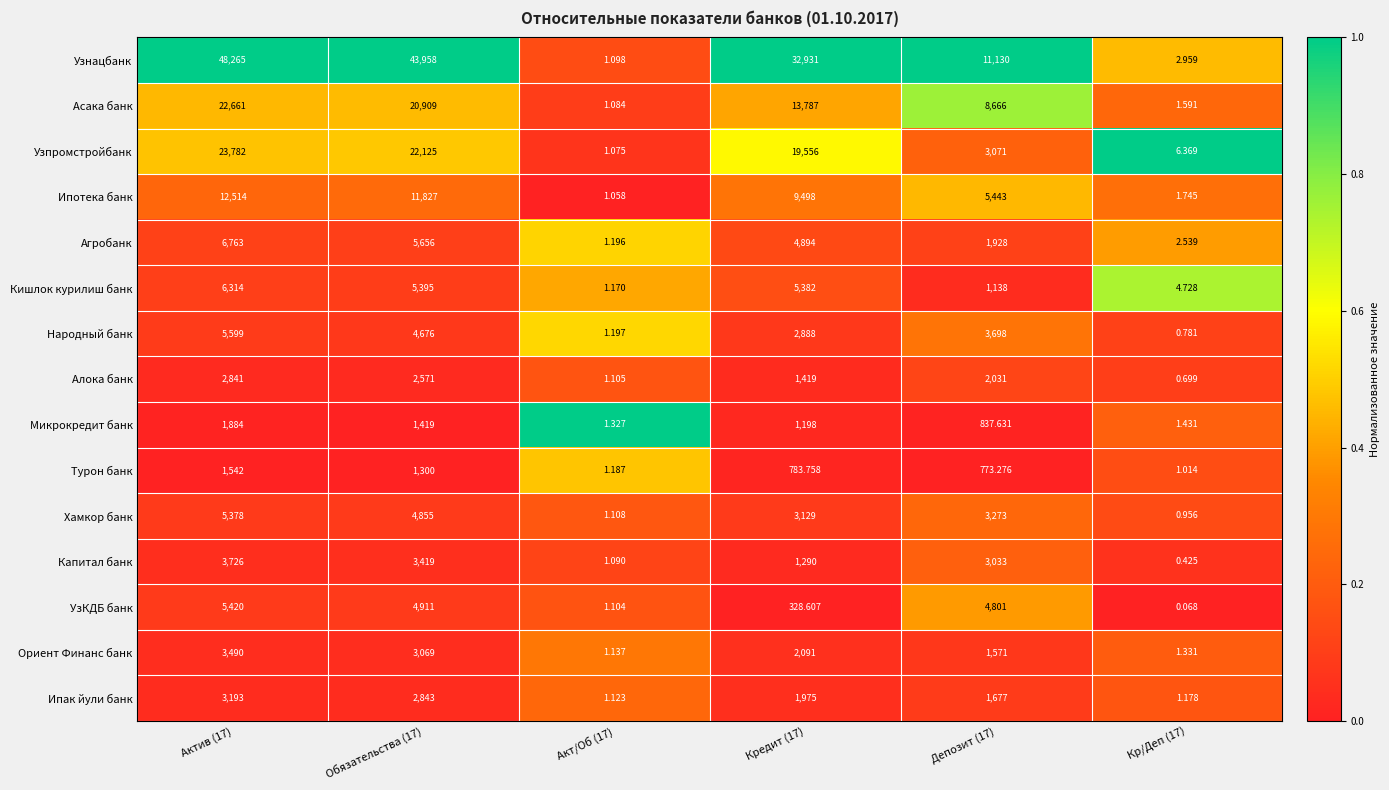

Which series changed the most between Обязательства (17) and Кр/Деп (17)?

Узнацбанк